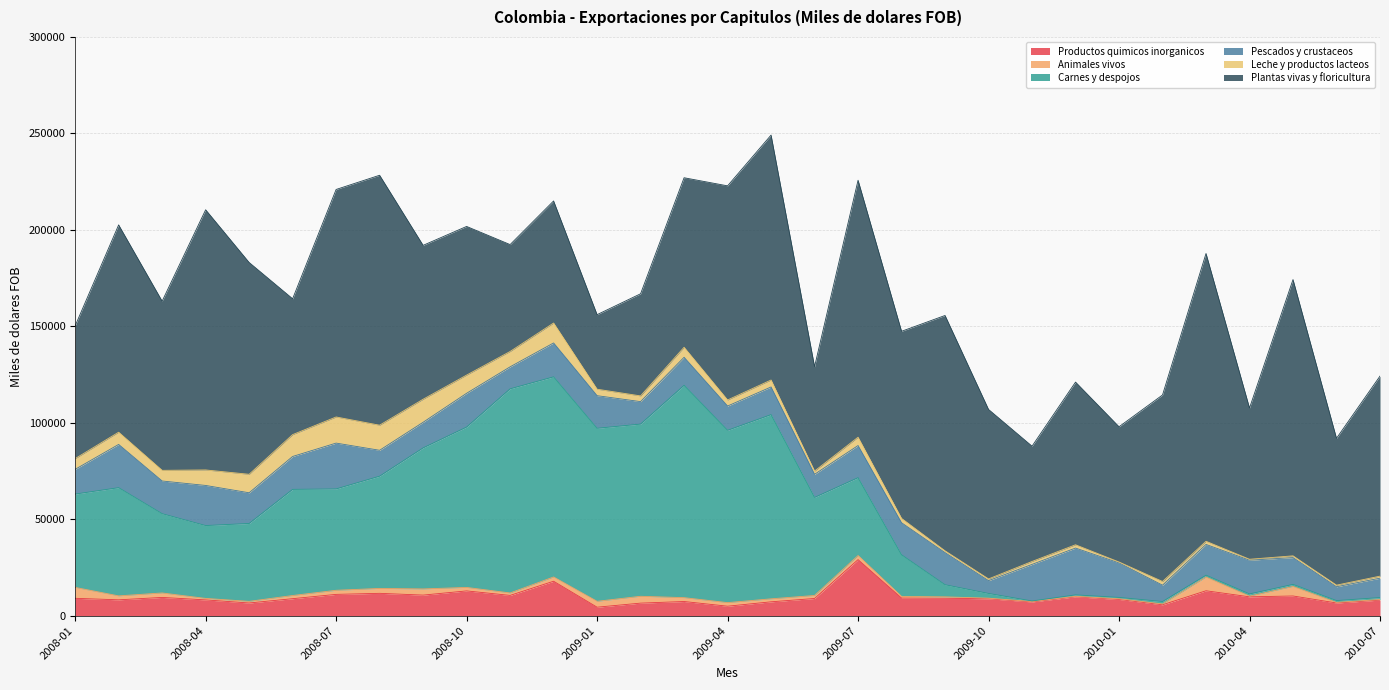

What is the spread (max minus min) of values at 2008-06?

68784.7